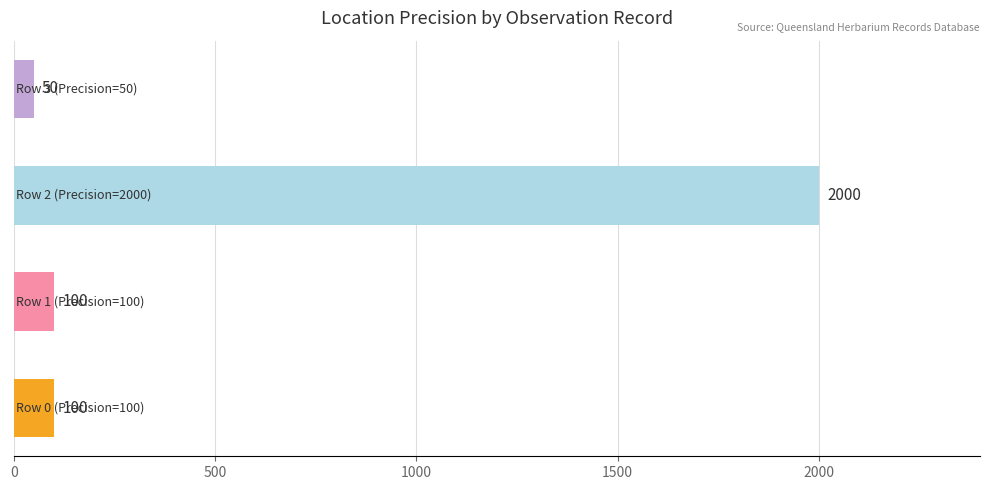

What is the smallest value displayed?

50